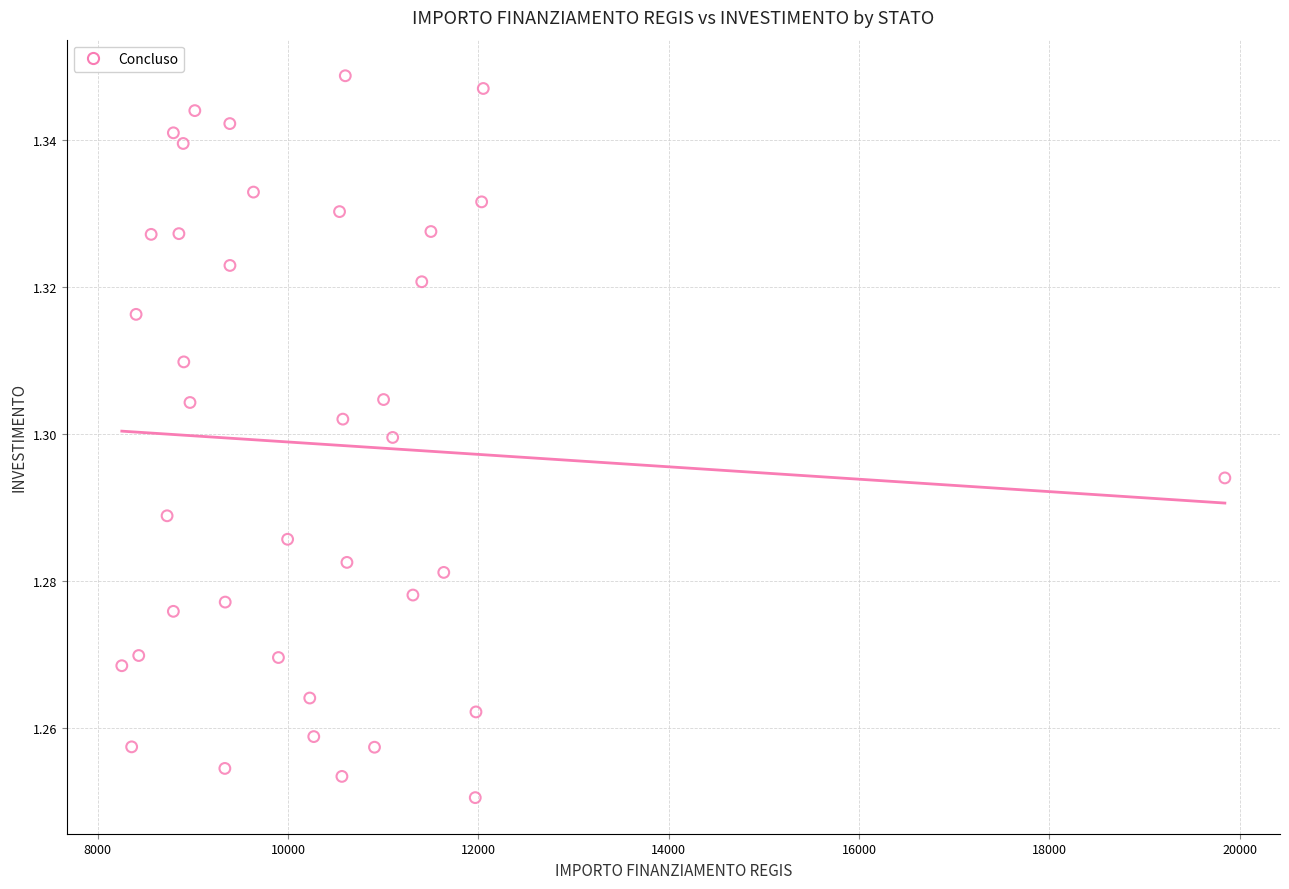

What is the range of X values (max minus min)?

11587.8